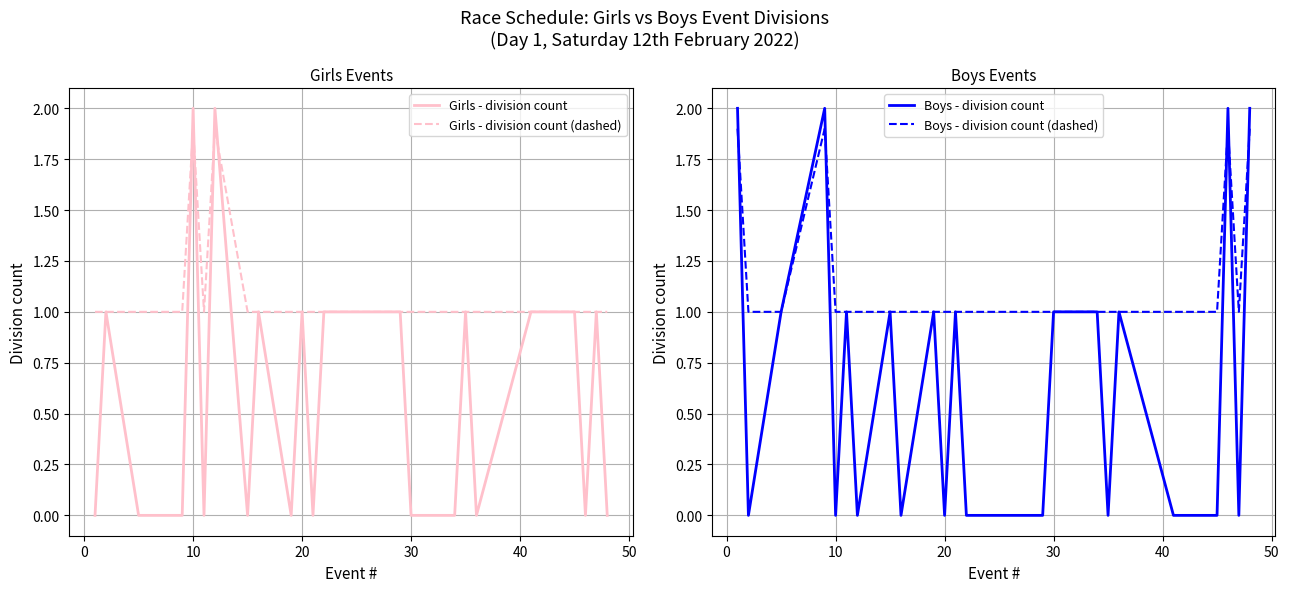

Does the chart display data point markers on the line(s)?

No